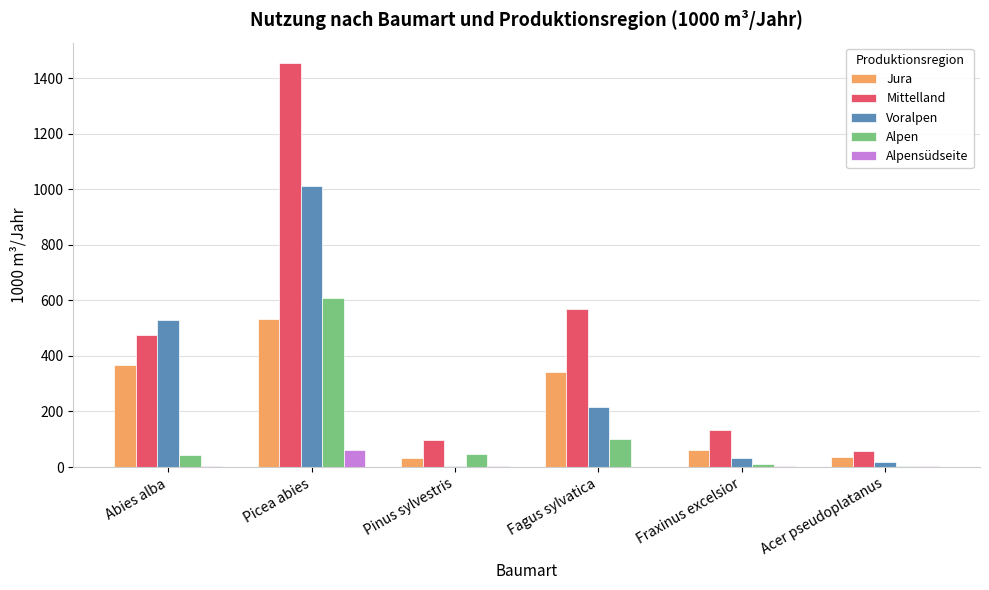

The Voralpen series shows 1011 at Picea abies. True or false?

True